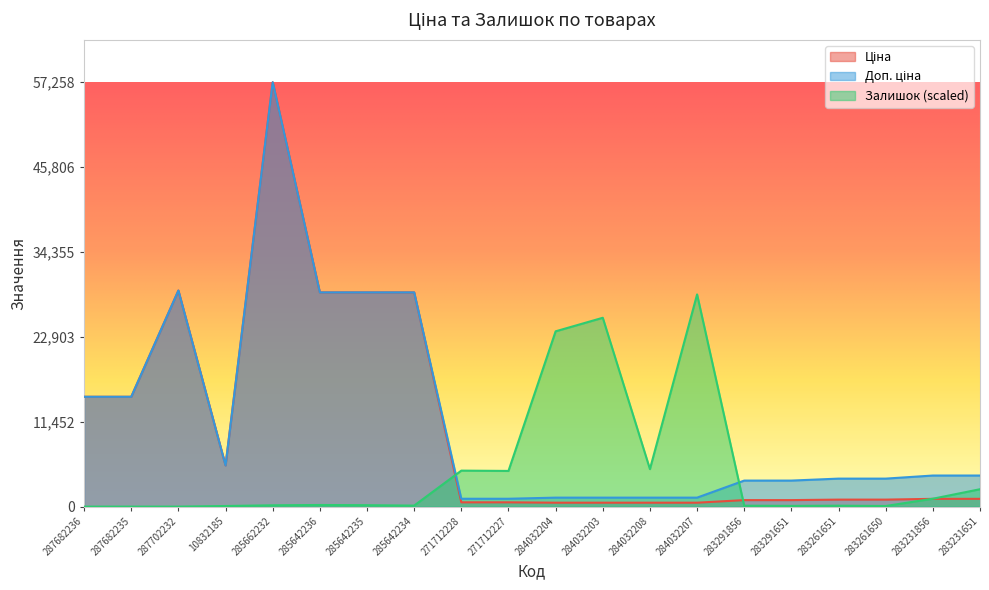

The value of Доп. ціна at 283291651 is 1273.8. True or false?

False